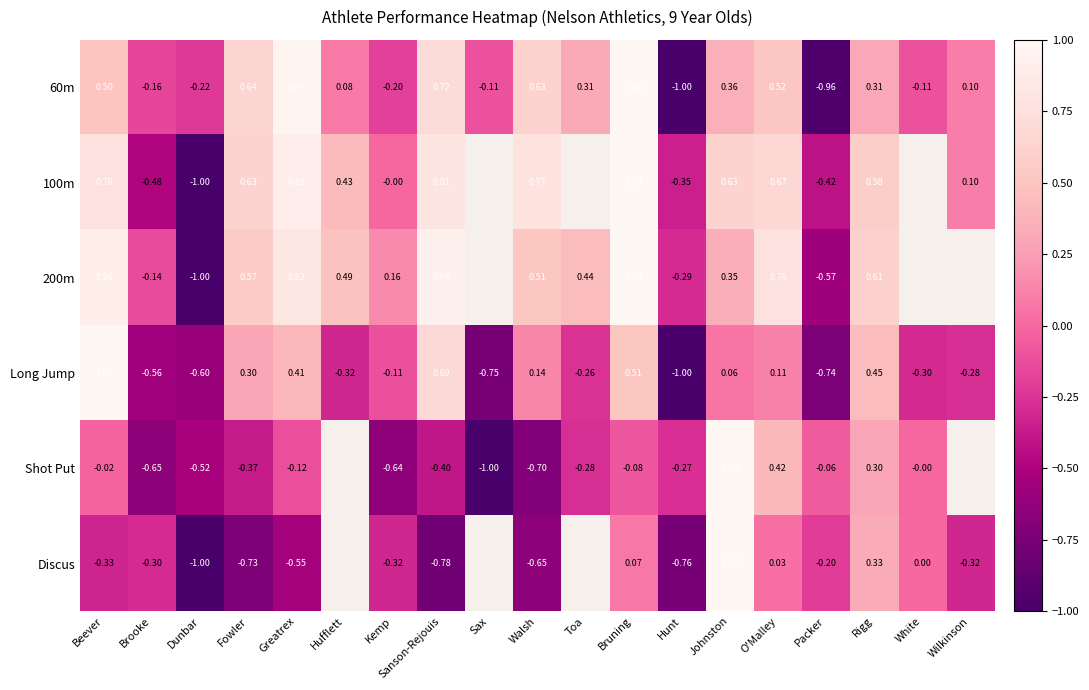

Is the value of Discus at Kemp greater than the value of 200m at Fowler?

No